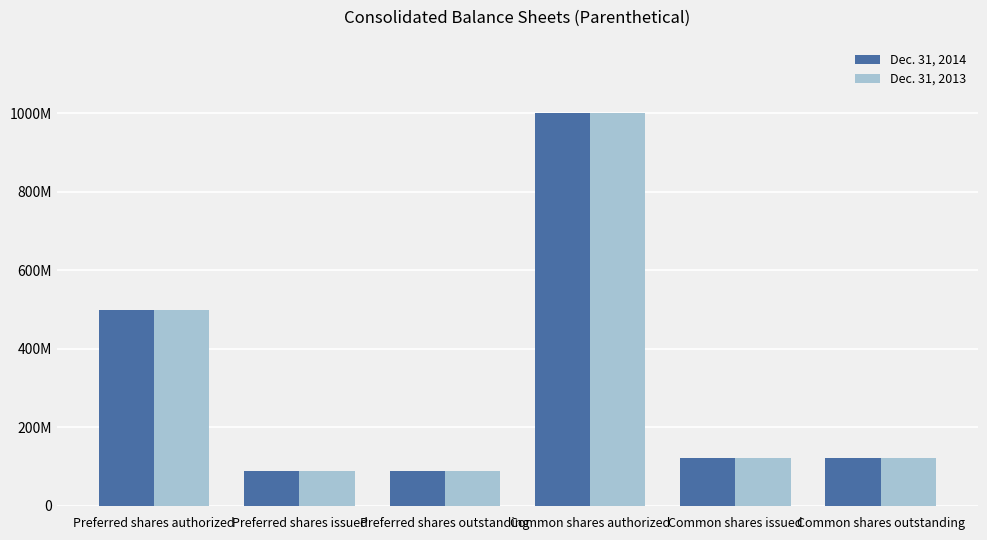

What is the sum of the Dec. 31, 2013 values at Preferred shares issued and Preferred shares authorized?

590000000